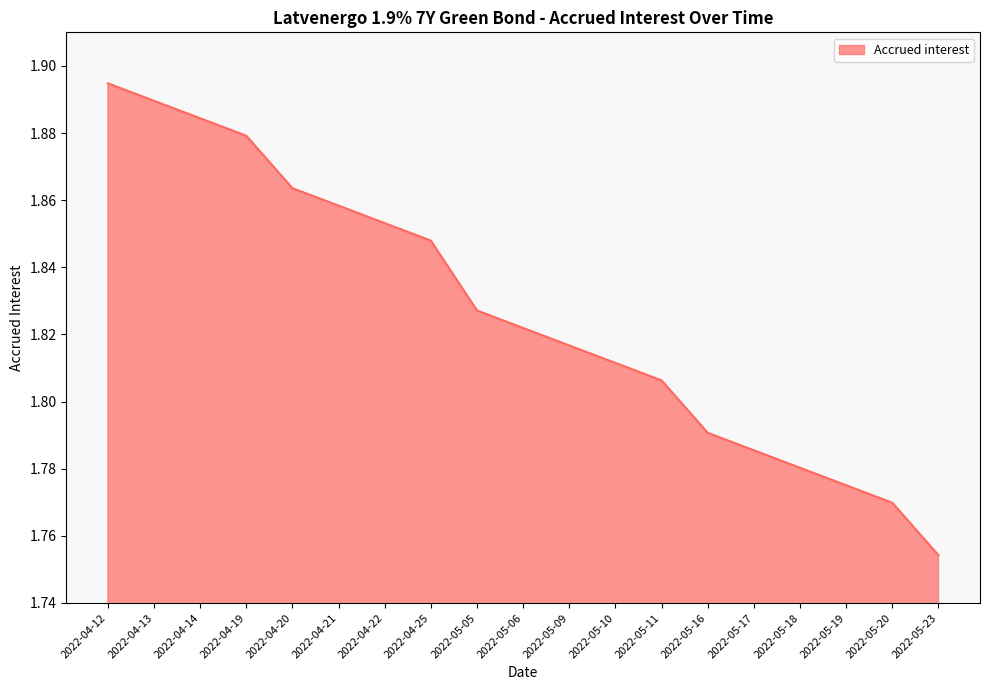

At which category does the chart reach its peak across all series?

2022-04-12